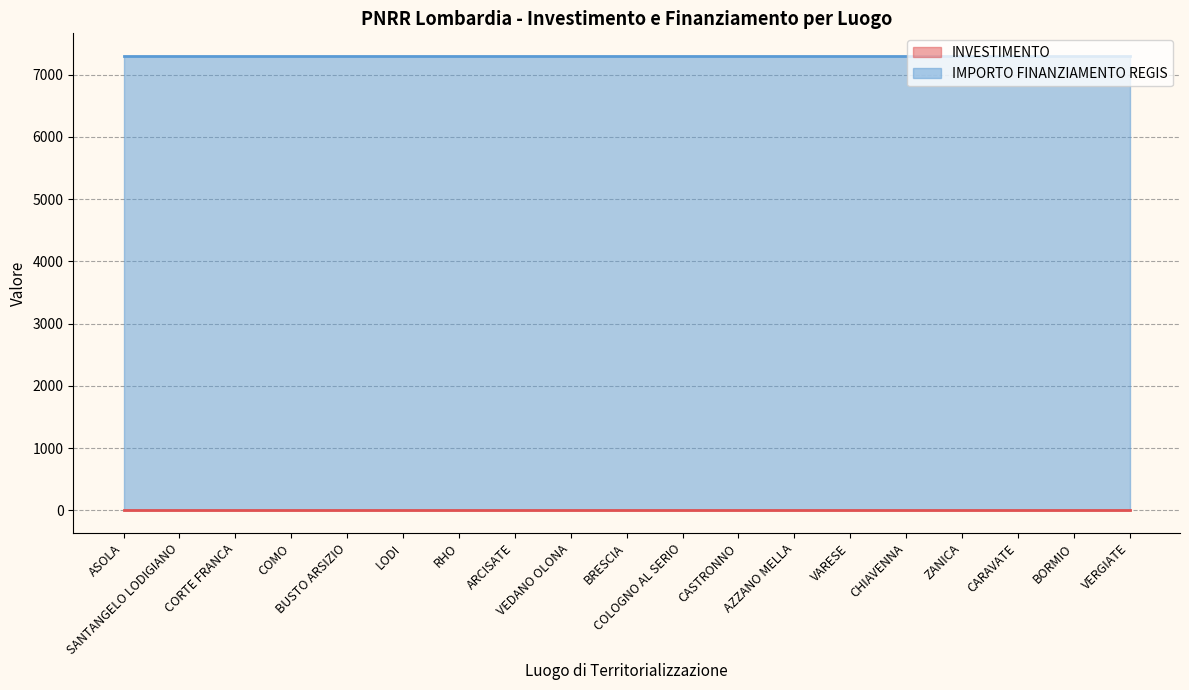

Which series has the largest total across all categories?

IMPORTO FINANZIAMENTO REGIS